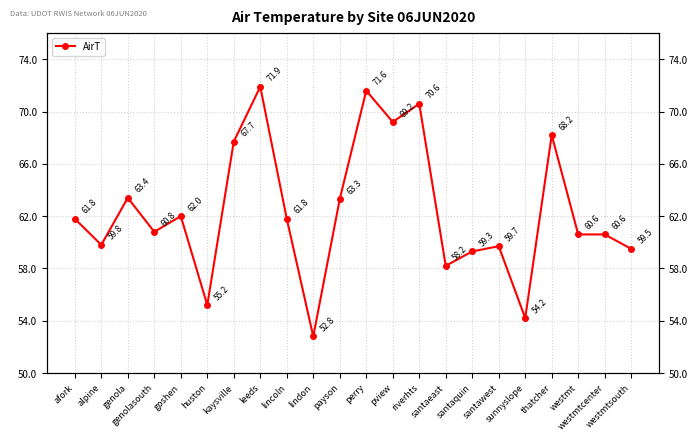

What is the sum of the values at sunnyslope and kaysville?

121.9